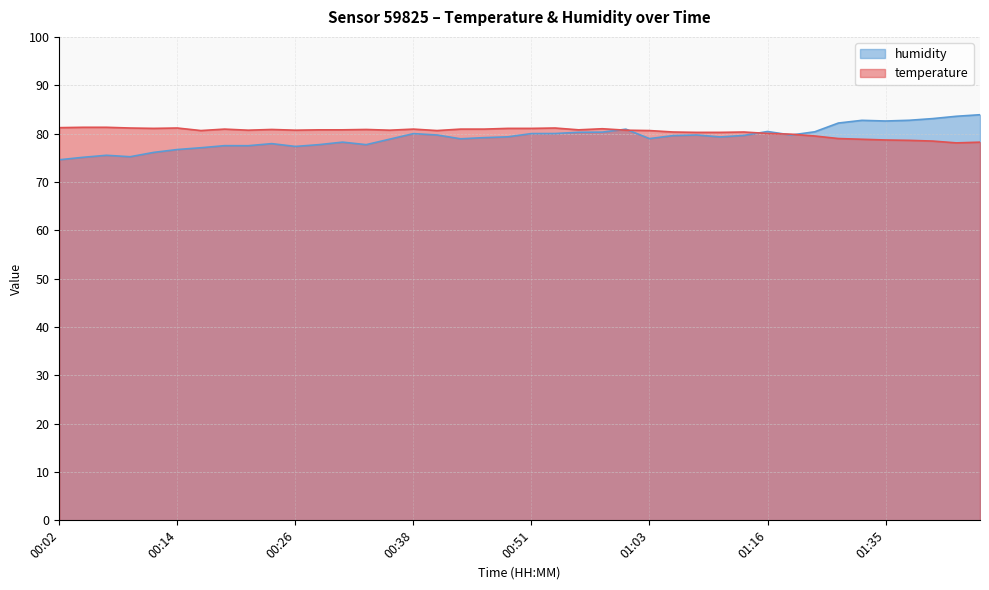

What is the value of the humidity point at the 3rd from the left?

75.5